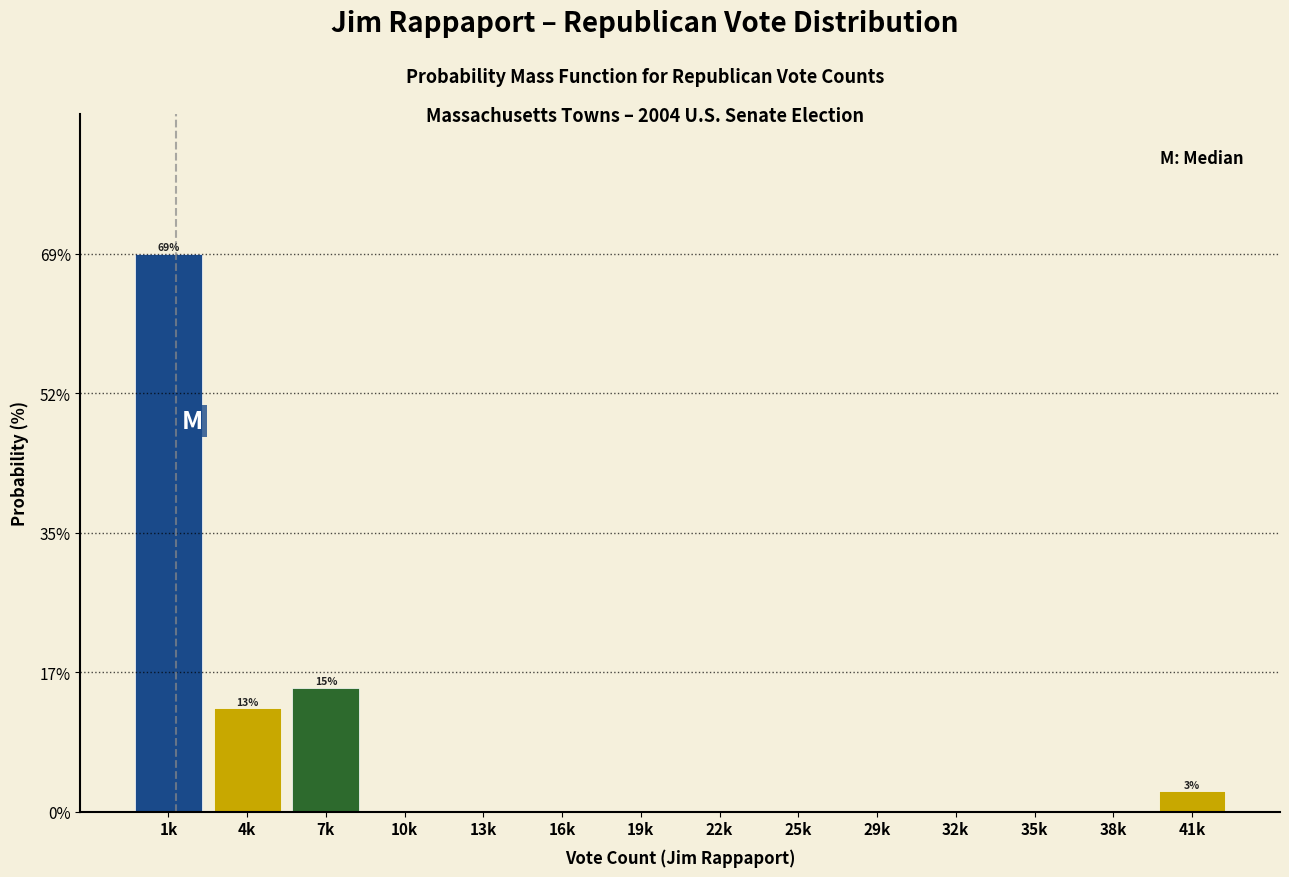

Reading left to right, what are all the values shown in this chart?

1k=69.2	4k=12.8	7k=15.4	10k=0.0	13k=0.0	16k=0.0	19k=0.0	22k=0.0	25k=0.0	29k=0.0	32k=0.0	35k=0.0	38k=0.0	41k=2.6